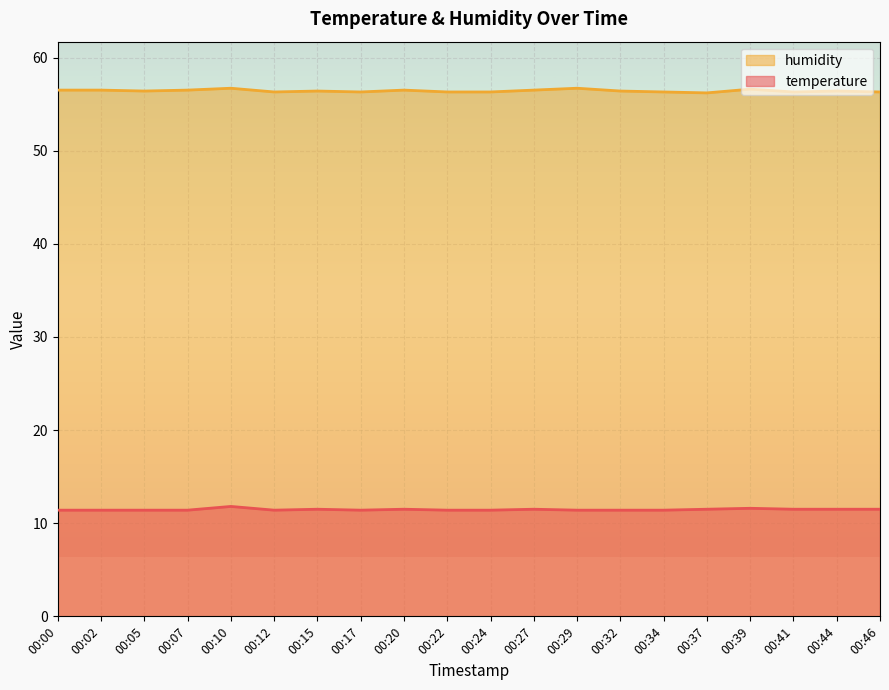

True or false: humidity and temperature intersect in this chart.

False